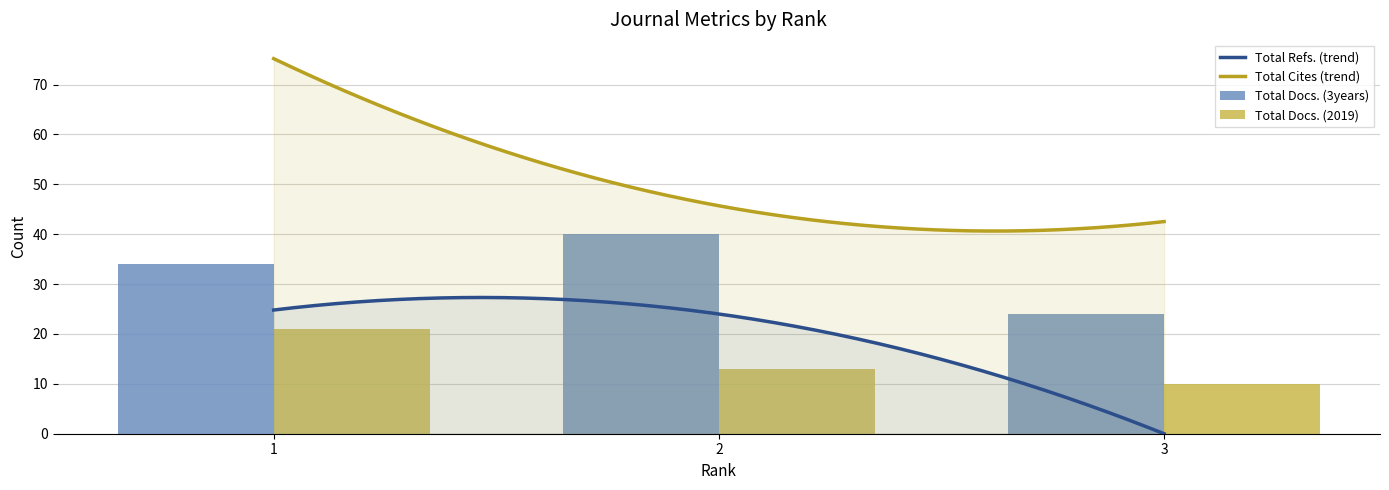

What is the difference between the maximum and minimum values in the Total Docs. (2019) series?

11